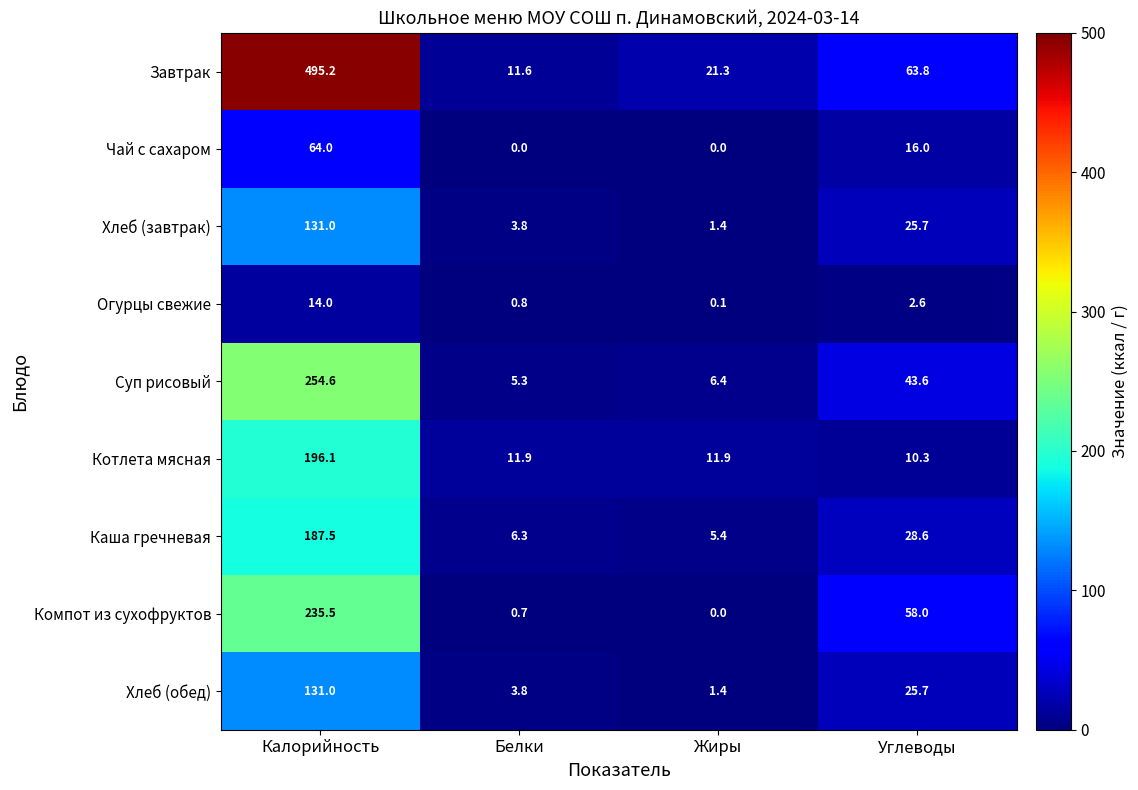

At which category is the sum across all series the highest?

Калорийность